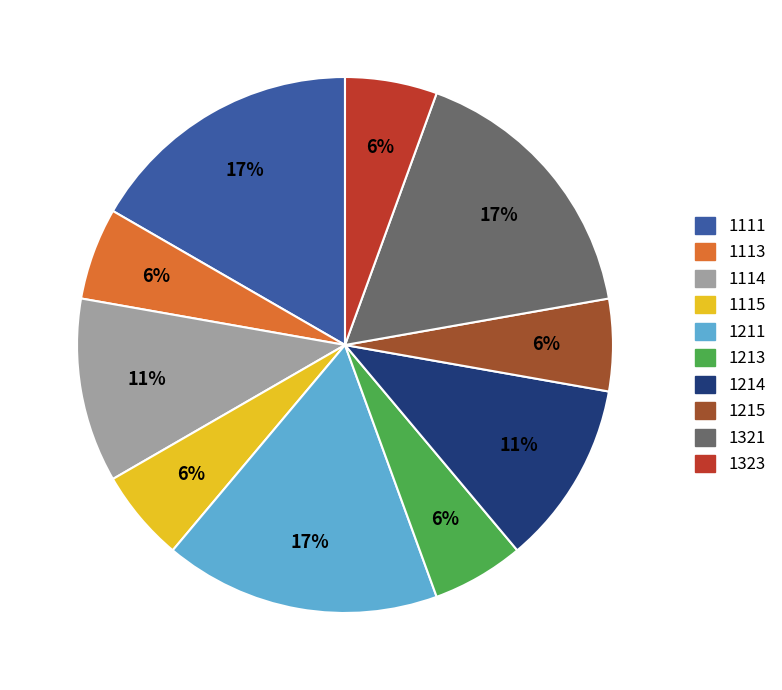

Is there a majority slice in this chart?

No